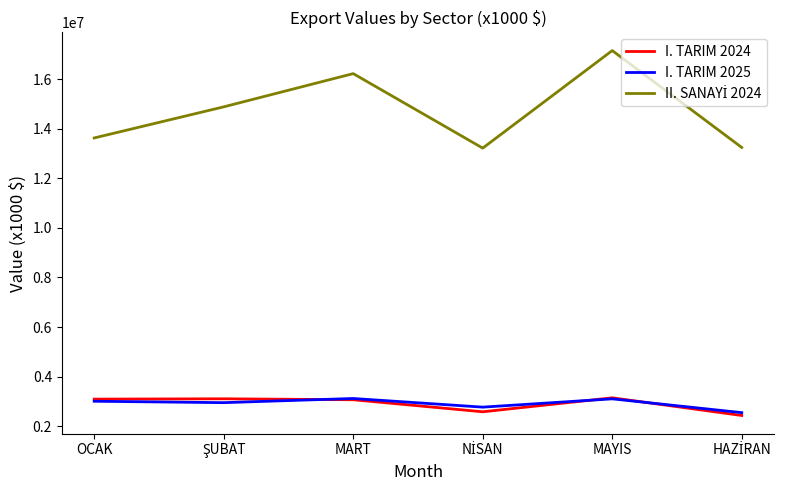

What is the smallest value displayed?

2433762.3